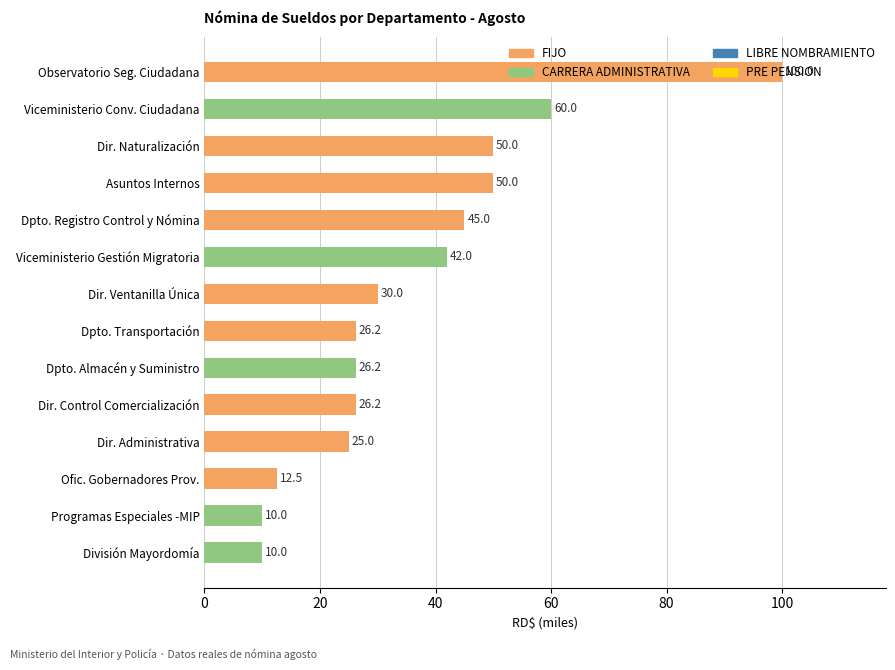

Are the bars horizontal?

Yes